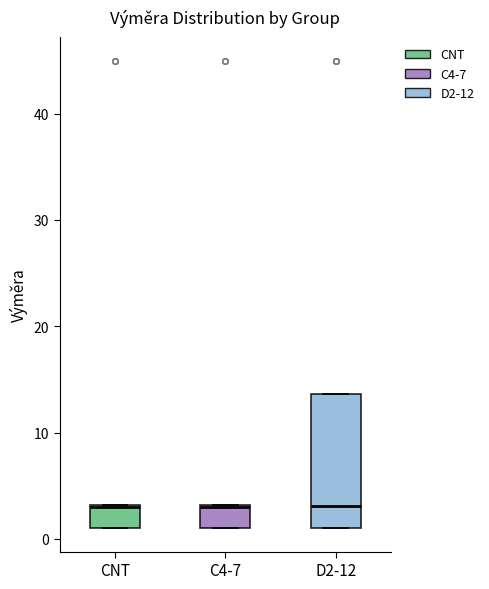

Where is the lower edge of the box for C4-7 on the y-axis? The values are not printed on the chart, so give them approximately, as read against the axis.

1